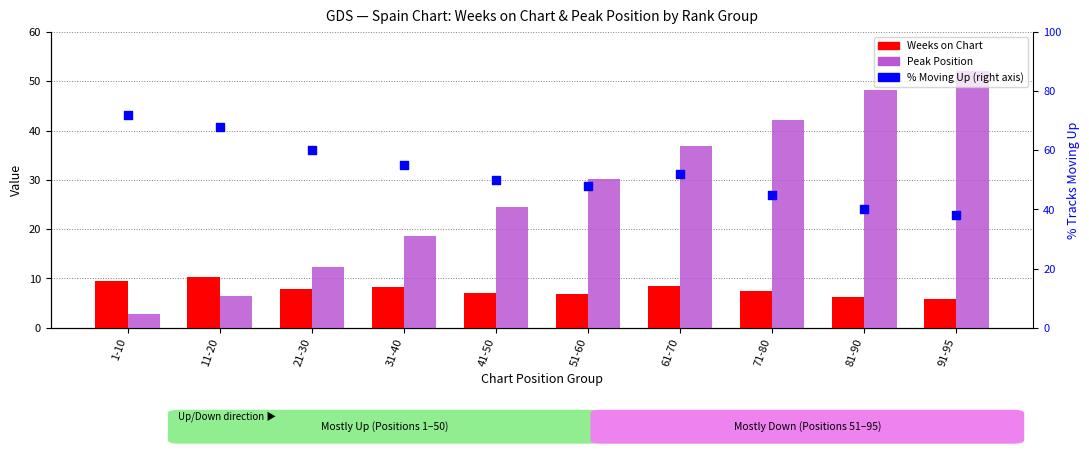

At which category is the sum across all series the highest?

61-70